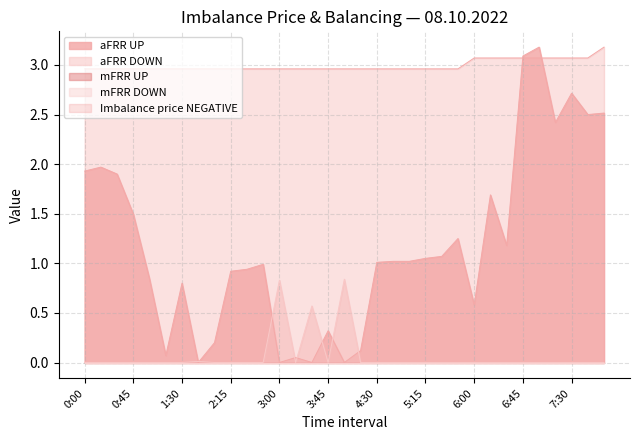

What position from the left is 6:45?

28